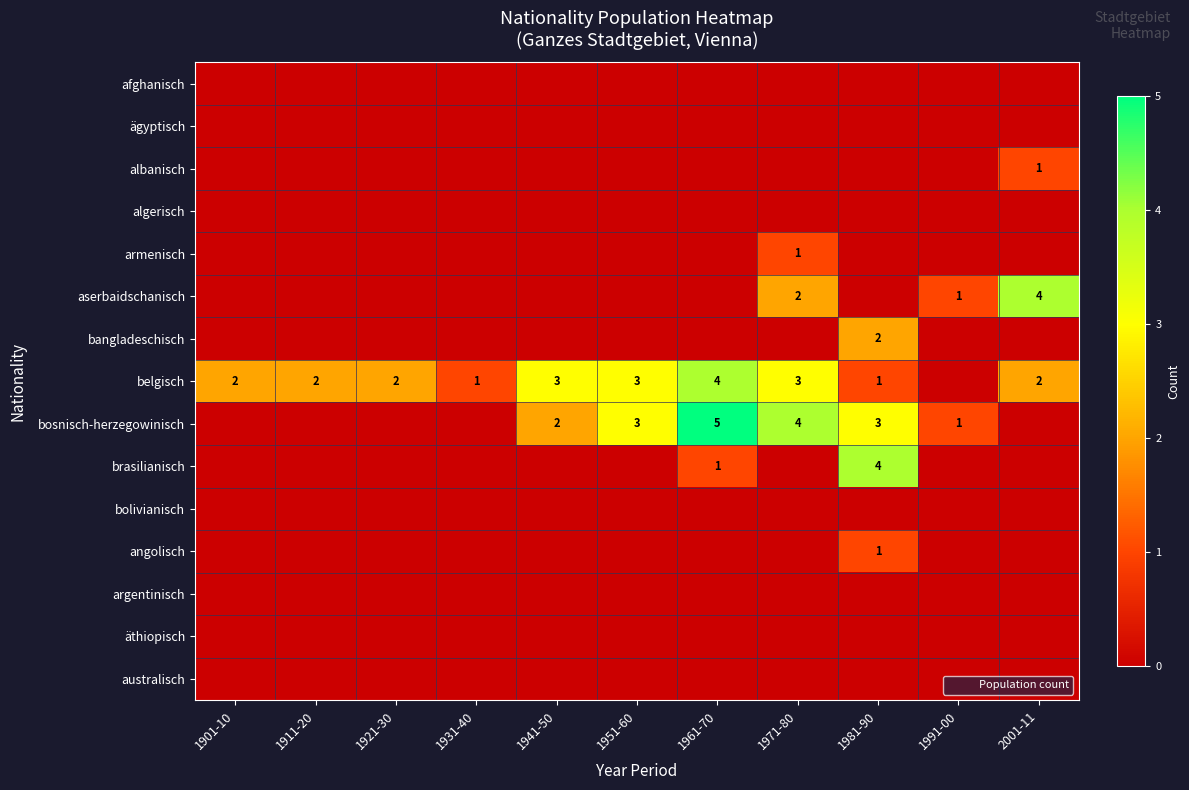

True or false: afghanisch has a value of 0 at 1921-30.

True